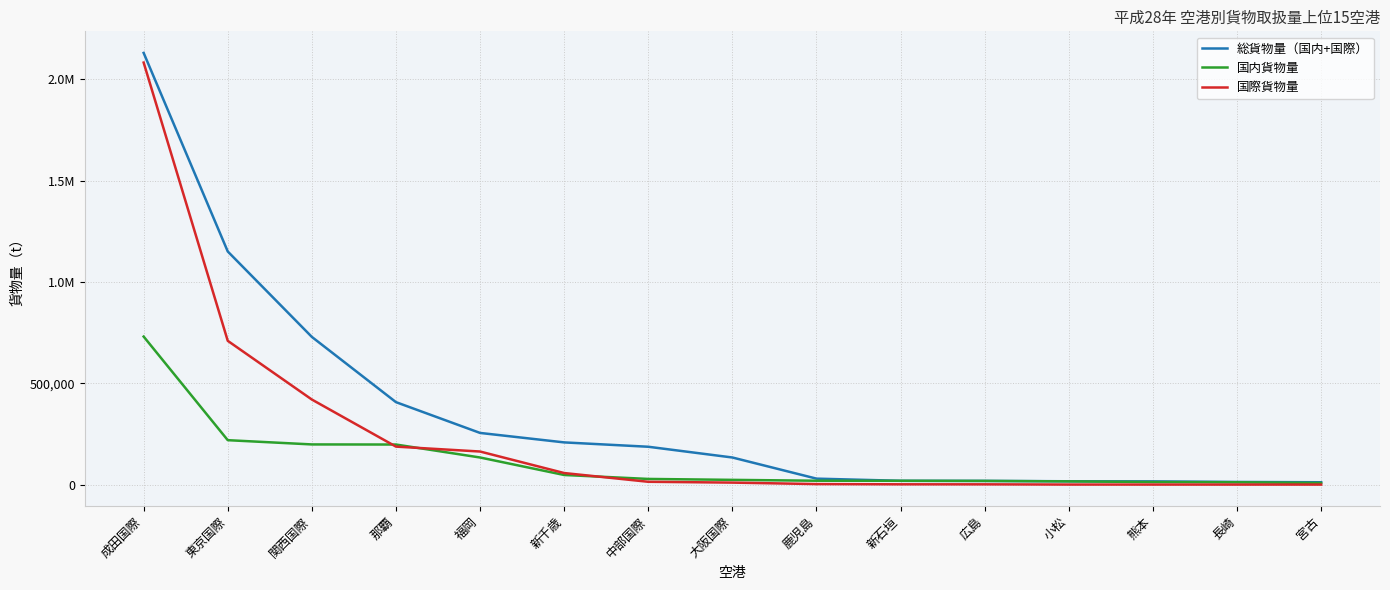

What is the difference between the highest and lowest values at 熊本?

15797